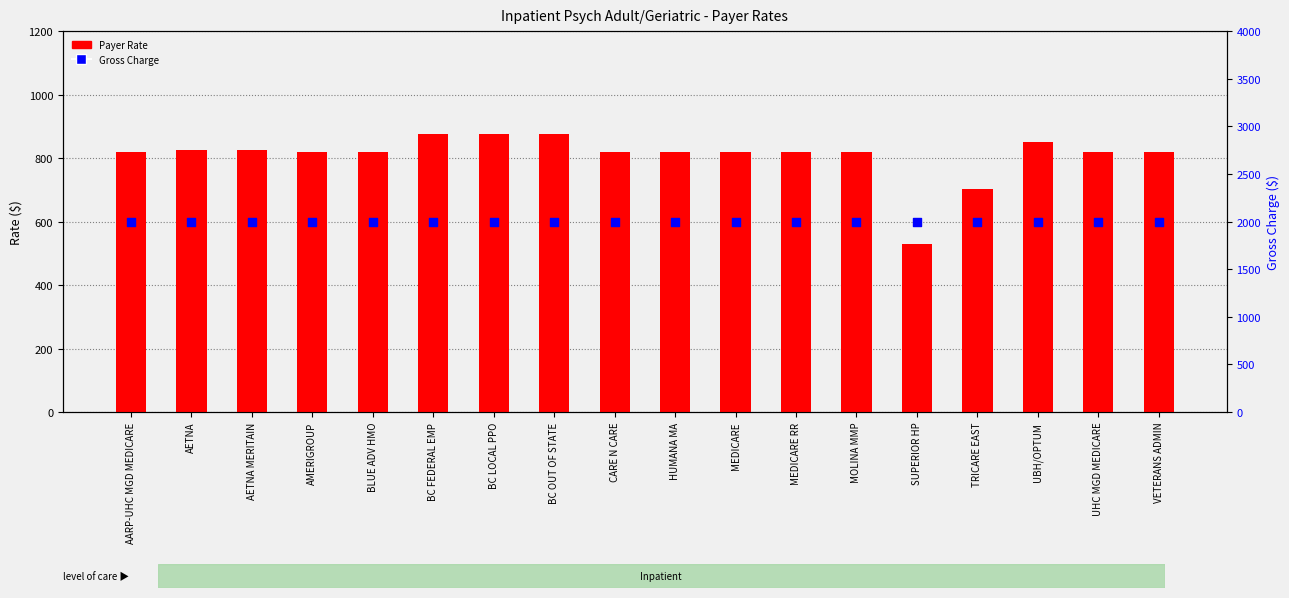

Which series has the largest total across all categories?

Gross Charge